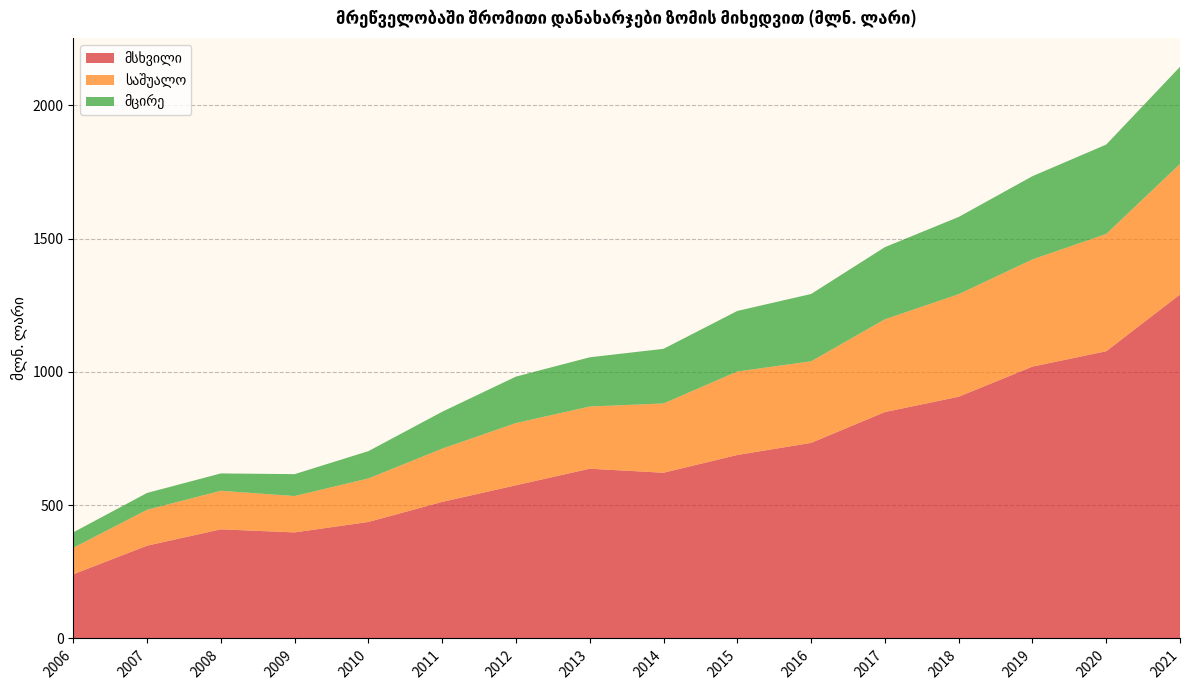

Reading left to right, list all the values displayed in this chart.

მსხვილი: 2006=240.8	2007=348.1	2008=409.4	2009=397.9	2010=437.1	2011=512.4	2012=574.8	2013=636.8	2014=621.8	2015=688.4	2016=733.7	2017=849.5	2018=906.9	2019=1020.0	2020=1077.6	2021=1290.6
საშუალო: 2006=99.4	2007=134.7	2008=144.6	2009=136.5	2010=163.2	2011=199.7	2012=233.3	2013=233.4	2014=259.8	2015=313.2	2016=306.1	2017=347.9	2018=384.7	2019=402.1	2020=440.0	2021=489.7
მცირე: 2006=57.9	2007=63.2	2008=65.2	2009=82.1	2010=102.5	2011=138.5	2012=174.3	2013=184.6	2014=205.1	2015=227.2	2016=252.6	2017=270.7	2018=289.8	2019=312.3	2020=335.4	2021=364.4